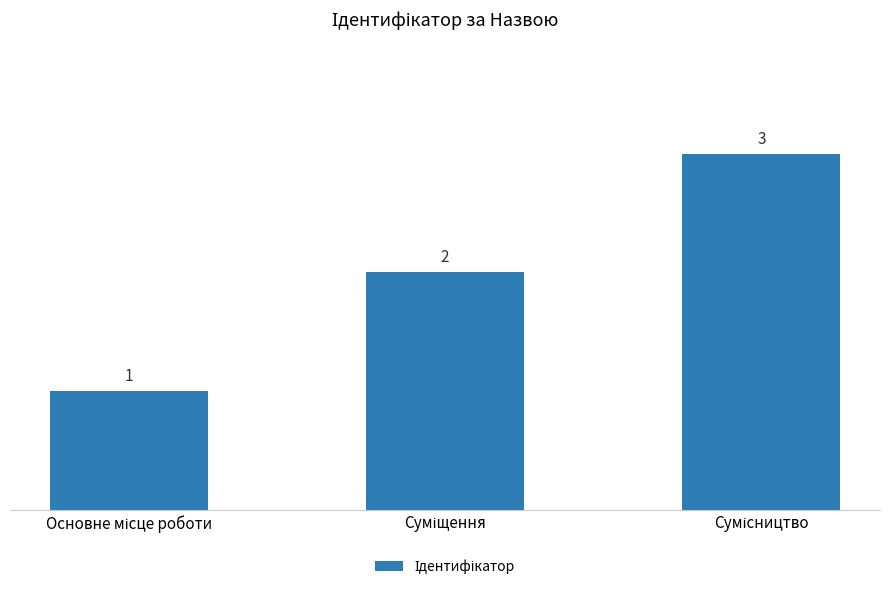

What is the greatest value displayed?

3